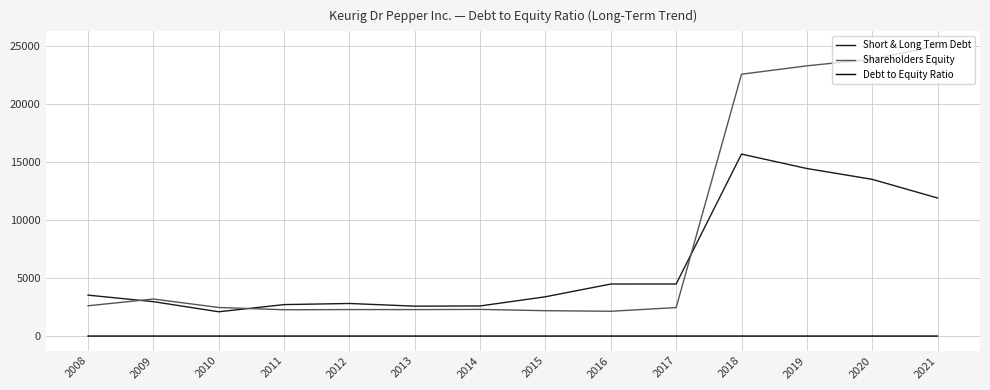

Which label corresponds to the largest value in the chart?

2021